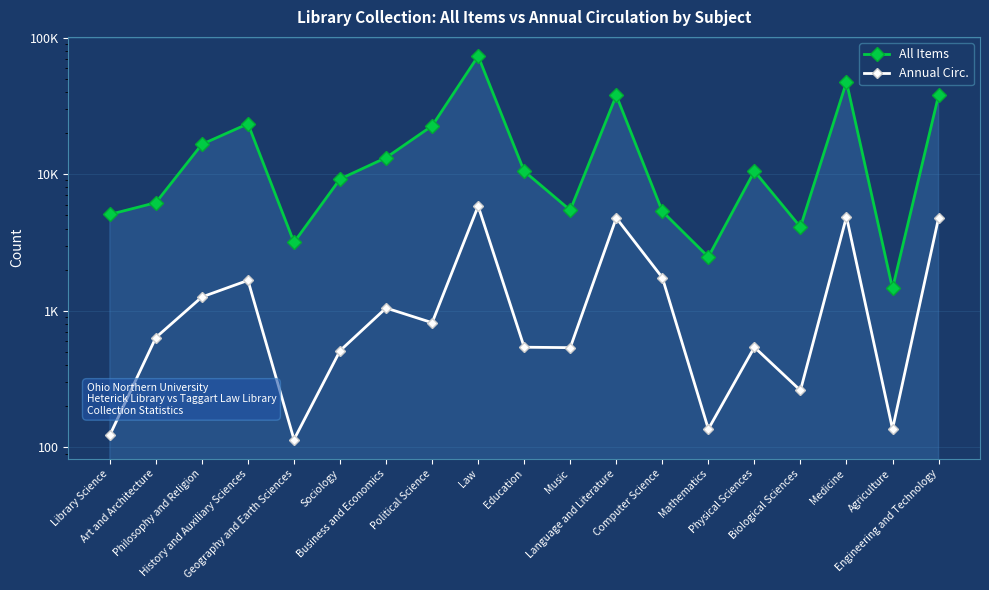

What is the label of the 12th point from the right?

Political Science